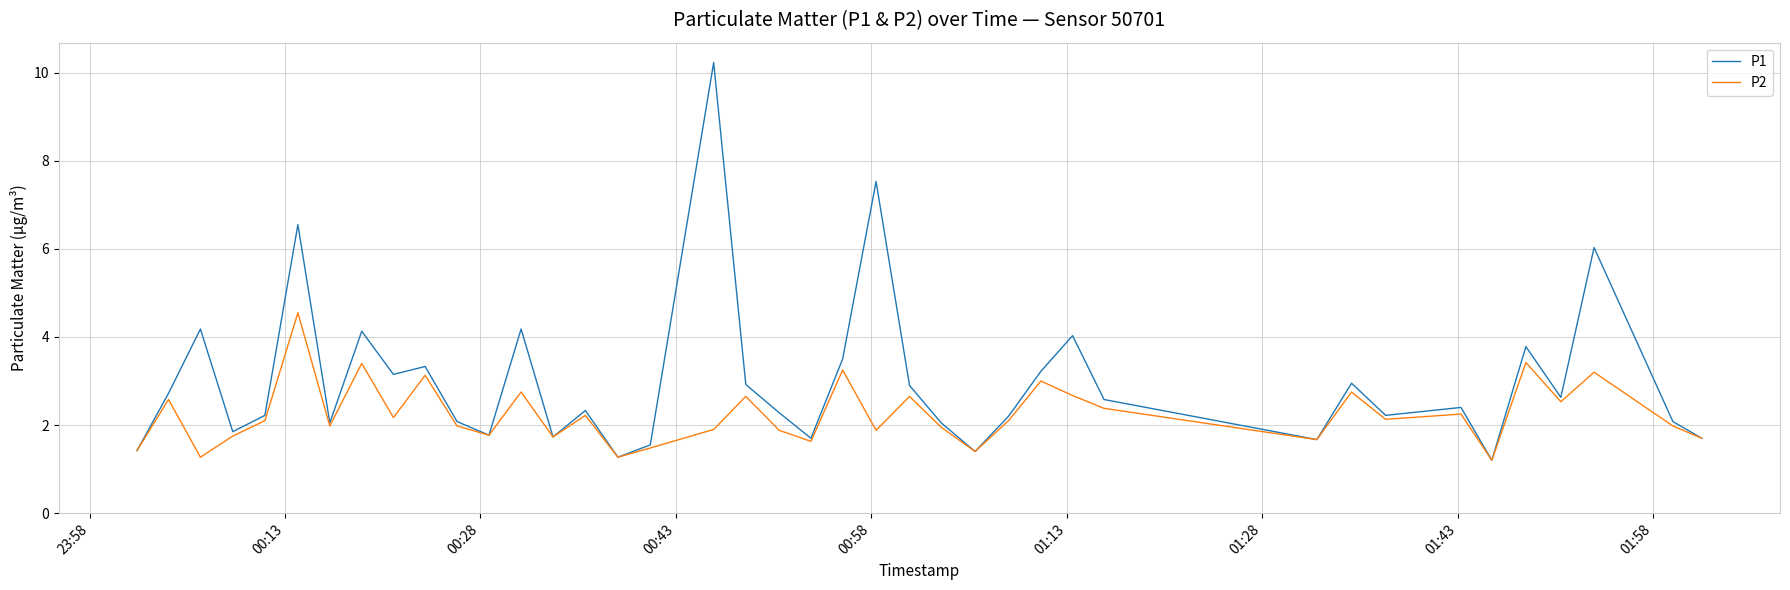

What is the minimum value for P1?

1.2